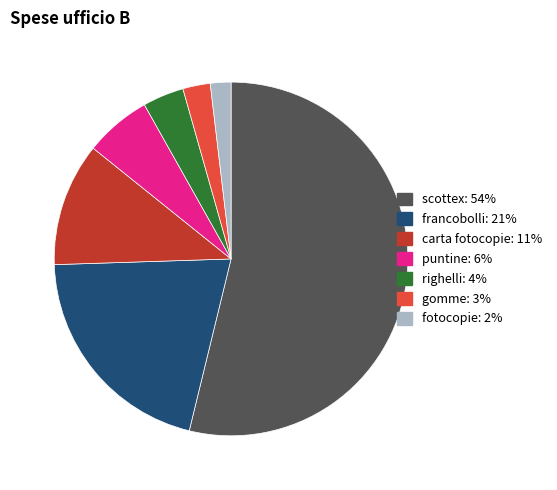

Is there a majority slice in this chart?

Yes